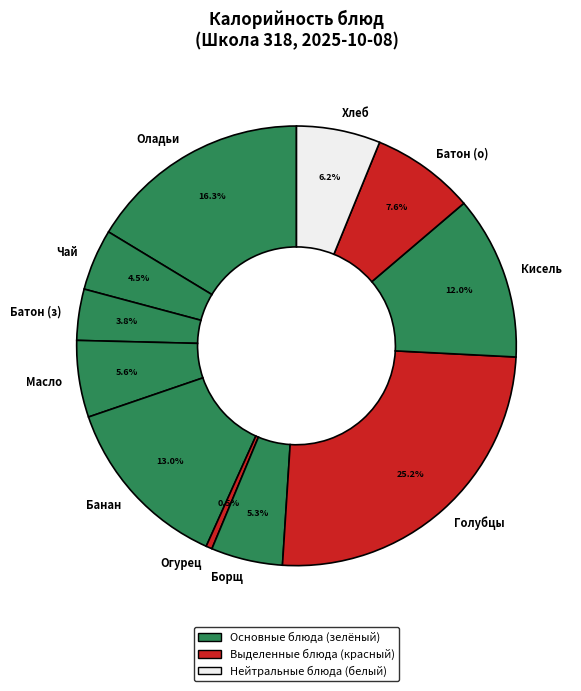

What is the total percentage of Хлеб and Голубцы?

31.4%